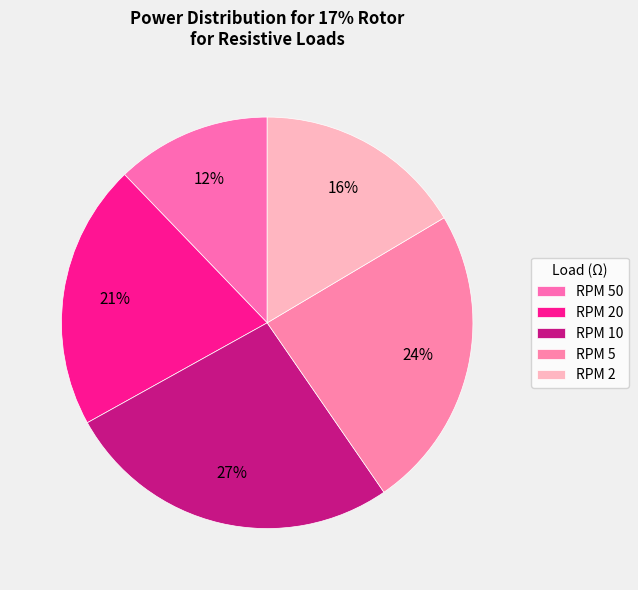

To the nearest percent, what is the average slice percentage?

20%